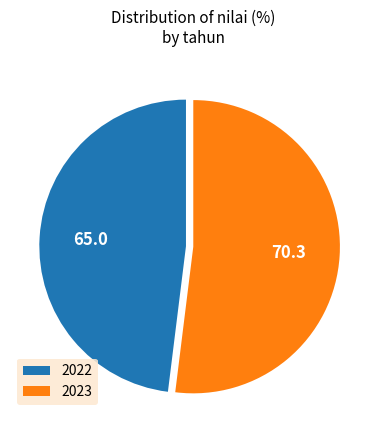

Rank the categories by value from highest to lowest.

2023, 2022